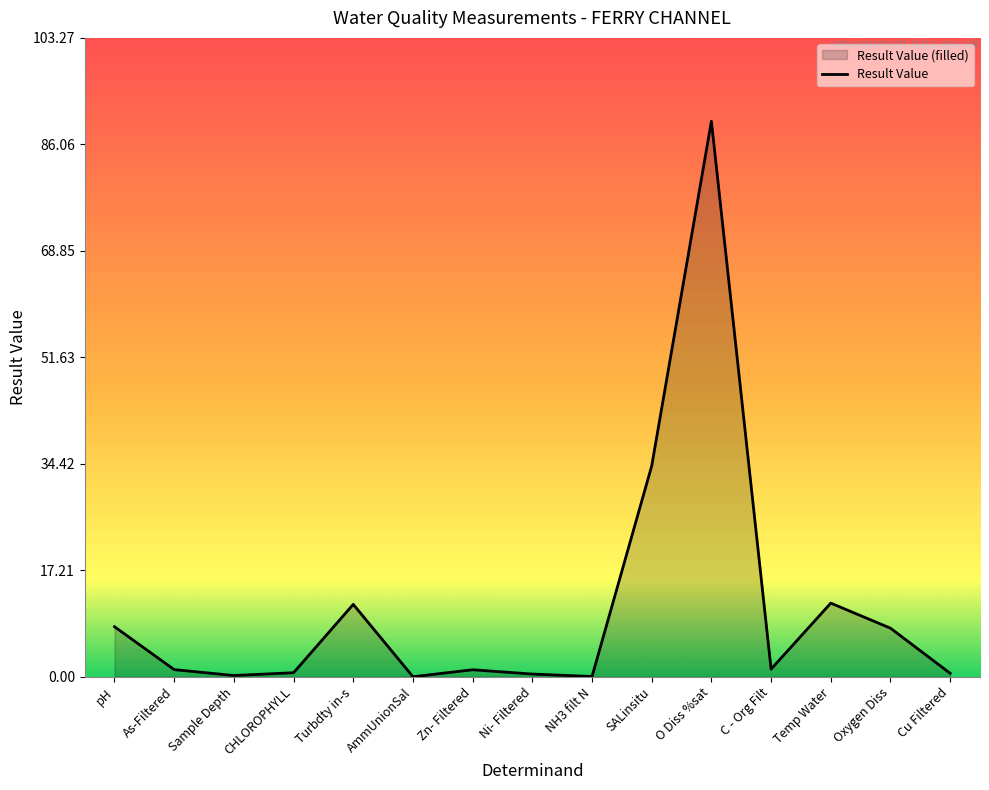

Rank the categories by value from lowest to highest.

AmmUnionSal, NH3 filt N, Sample Depth, Ni- Filtered, Cu Filtered, CHLOROPHYLL, Zn- Filtered, As-Filtered, C - Org Filt, Oxygen Diss, pH, Turbdty in-s, Temp Water, SALinsitu, O Diss %sat